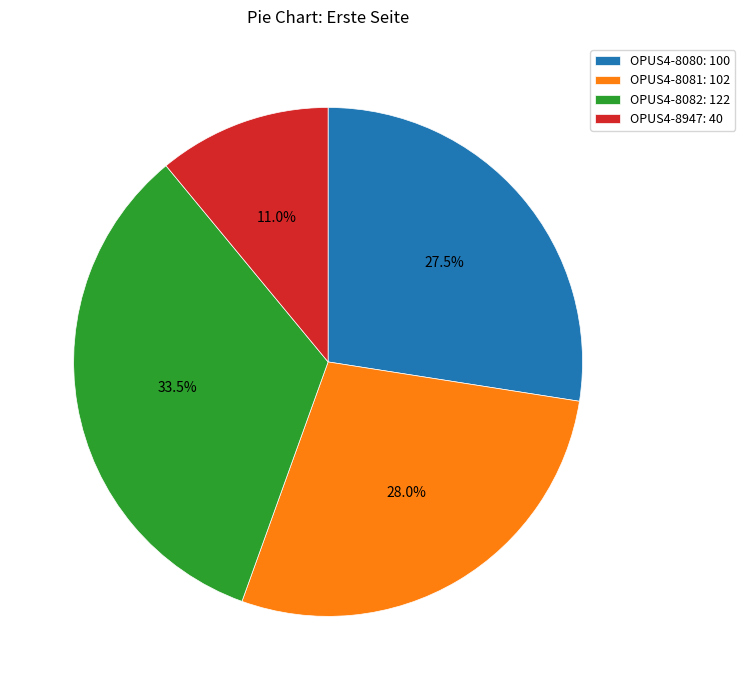

What is the largest slice in the pie chart?

OPUS4-8082